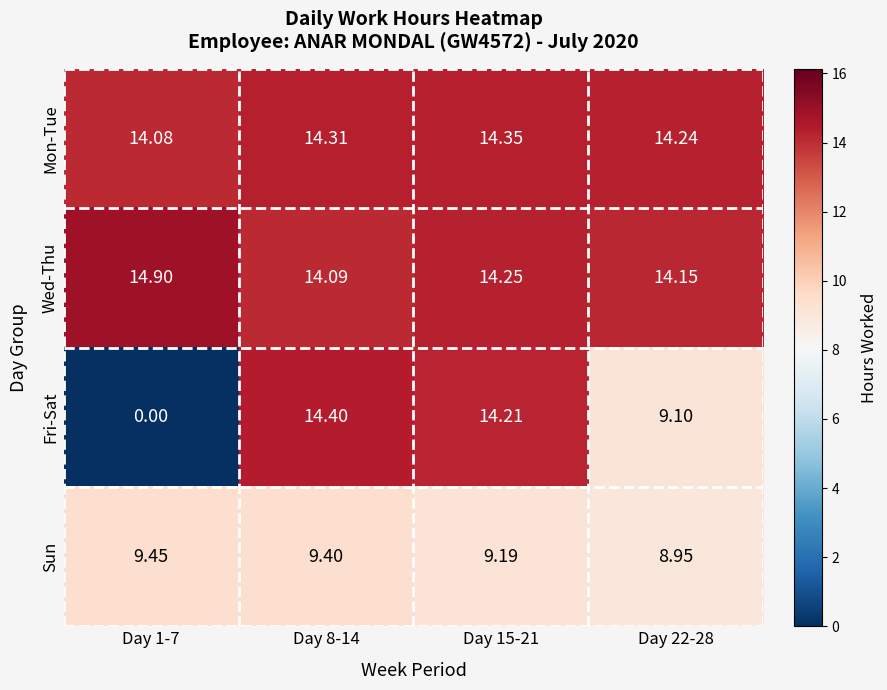

What is the total value across all series at Day 8-14?

52.2